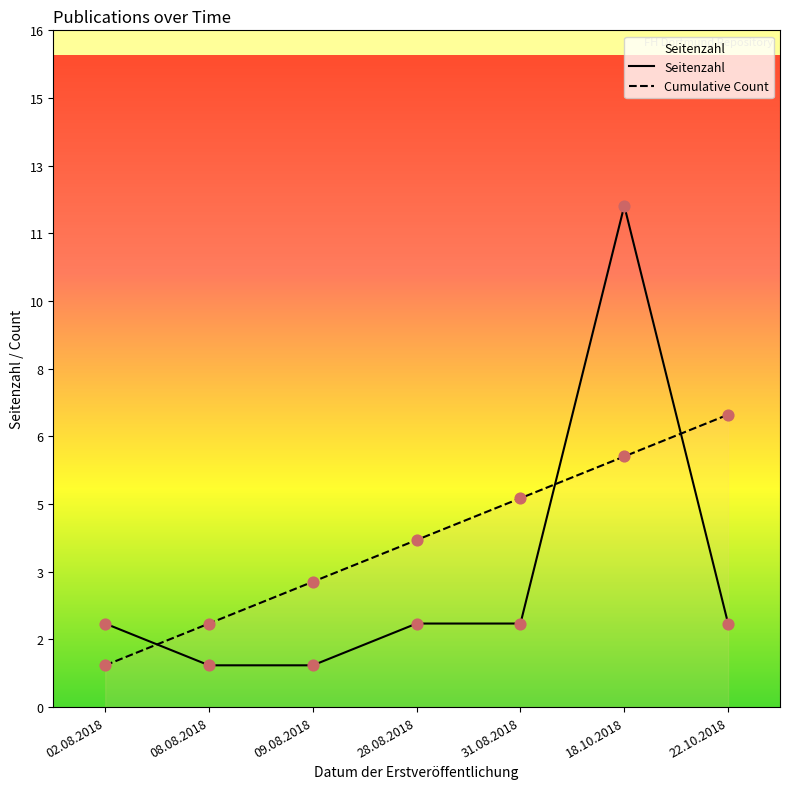

Which series has the widest spread of Y values?

Seitenzahl